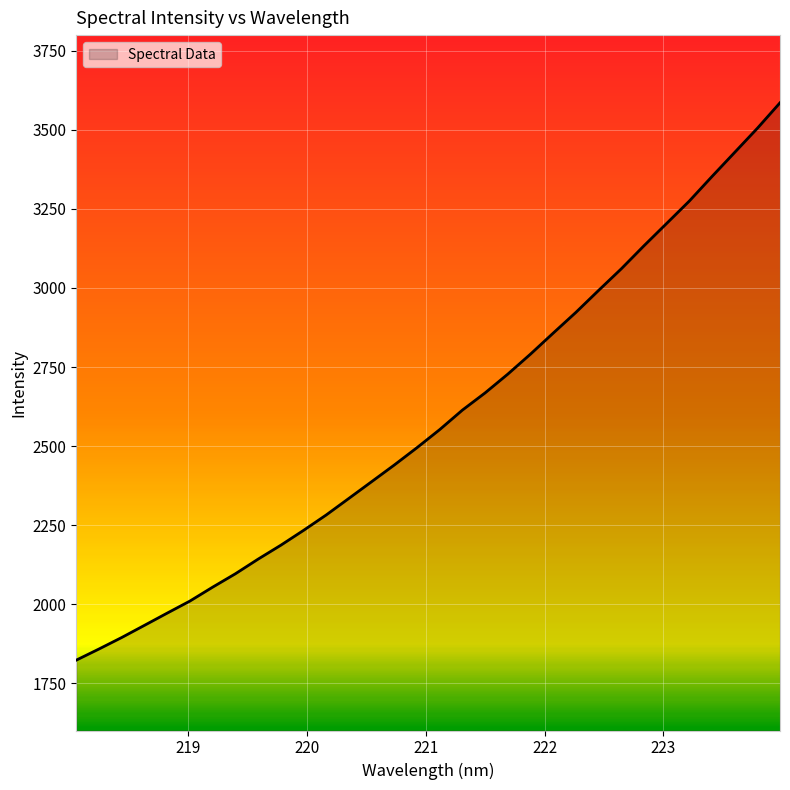

What is the difference between the maximum and minimum values?

1763.3